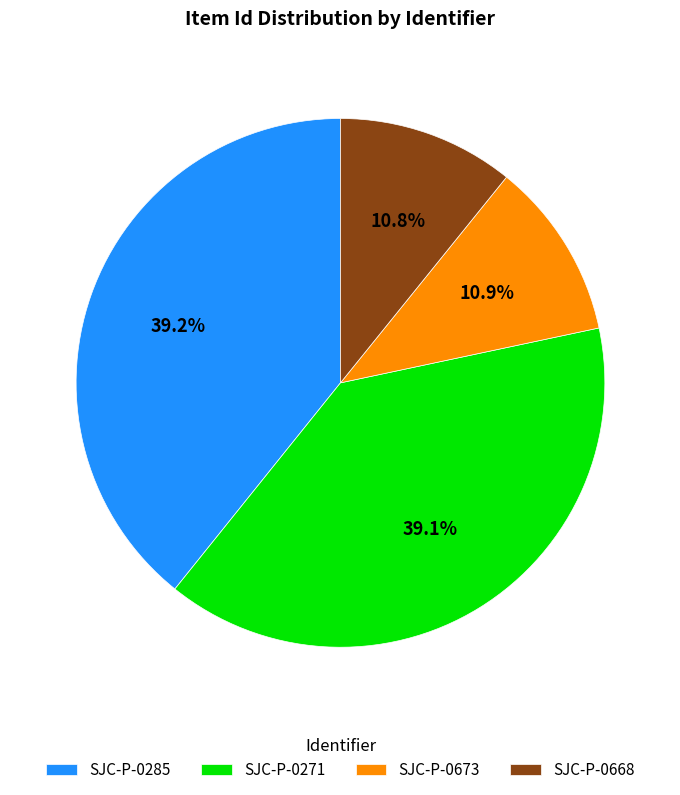

The SJC-P-0668 slice represents 4% of the pie. True or false?

False